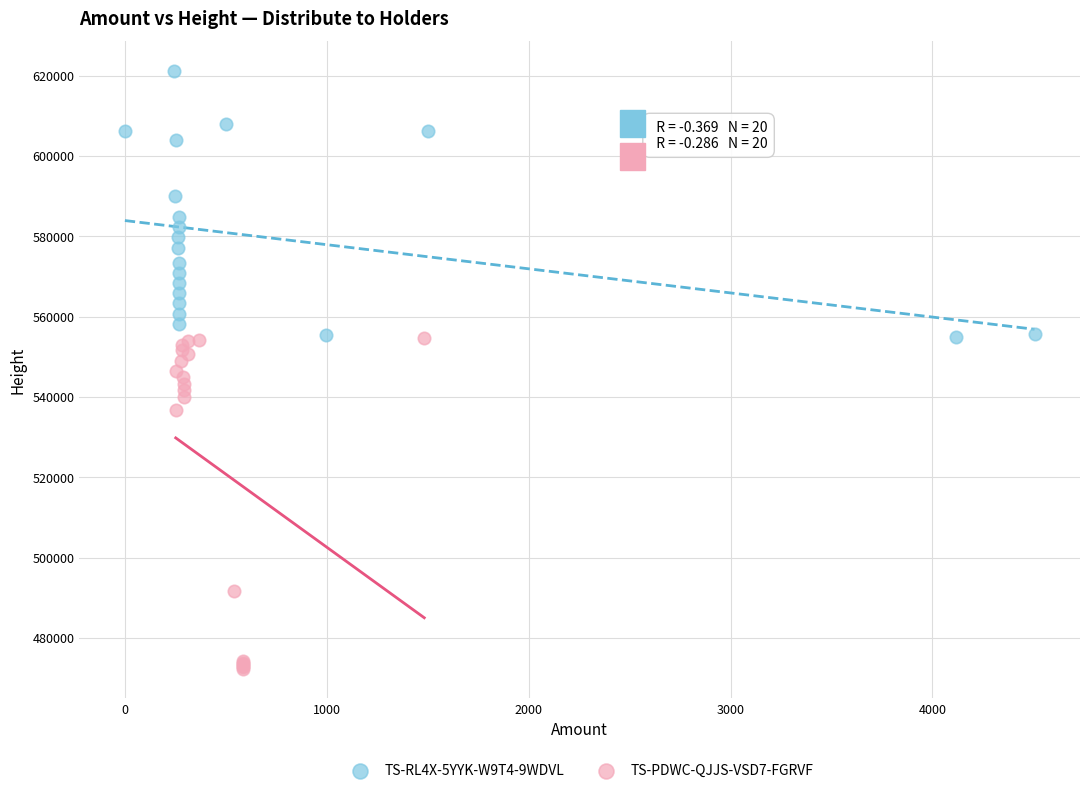

Which series has the widest spread of Y values?

TS-PDWC-QJJS-VSD7-FGRVF